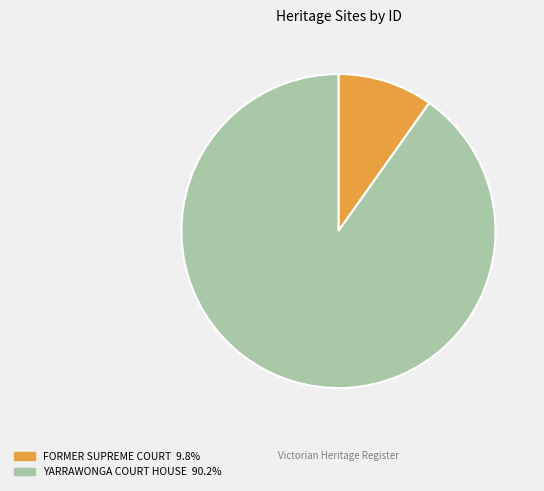

What is the smallest slice in the pie chart?

FORMER SUPREME COURT